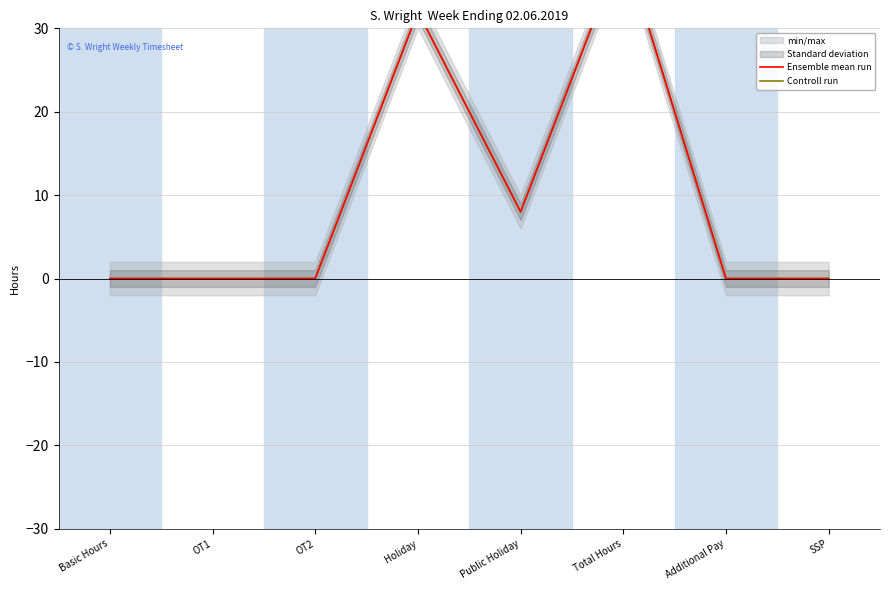

True or false: Controll run and Ensemble mean run cross at least once.

False